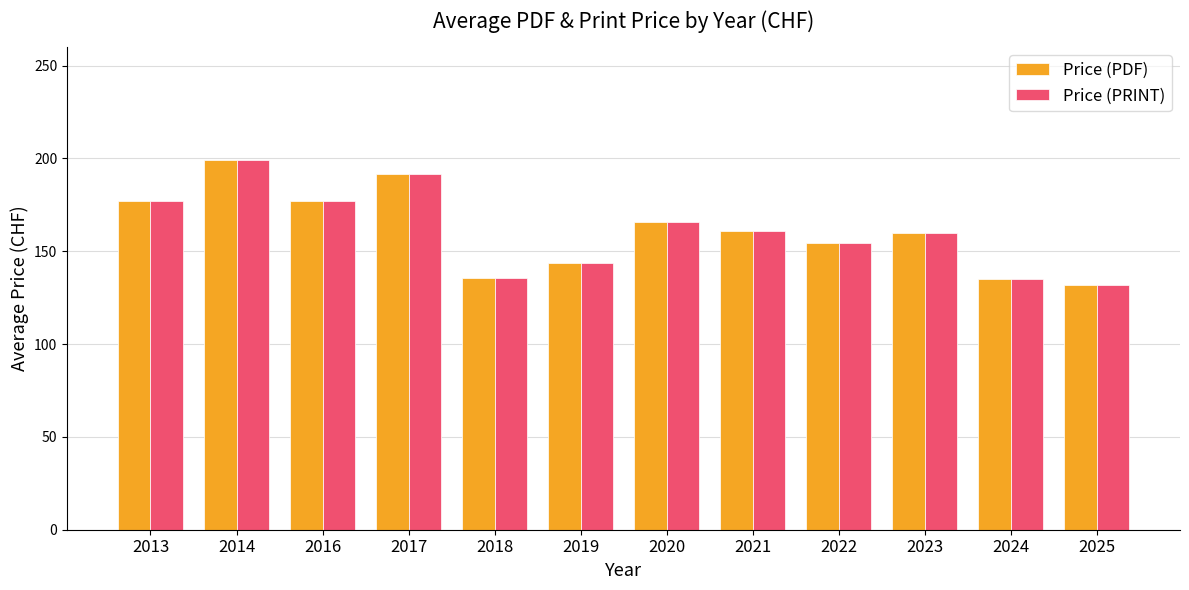

Is the value of Price (PRINT) at 2021 greater than the value of Price (PDF) at 2025?

Yes